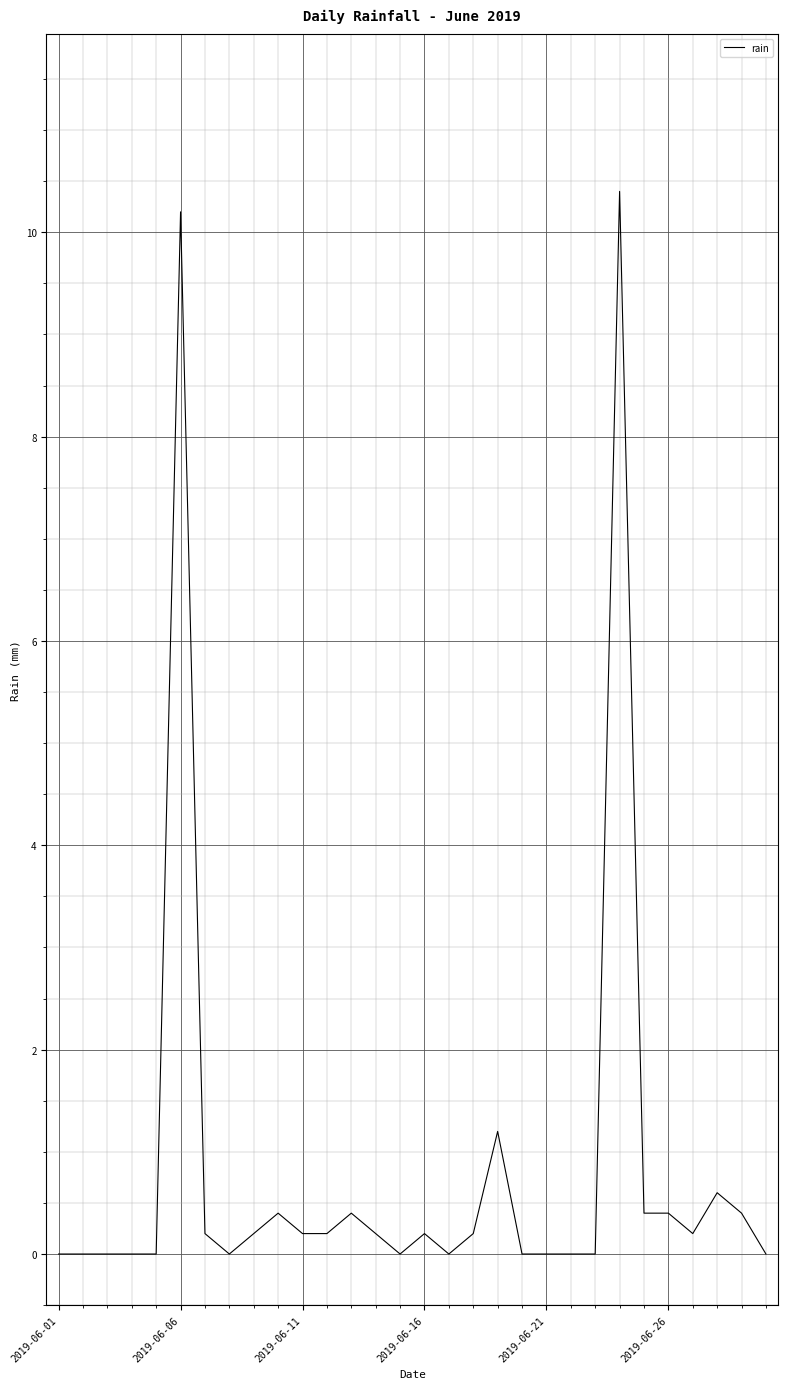

What is the maximum value shown in the chart?

10.4